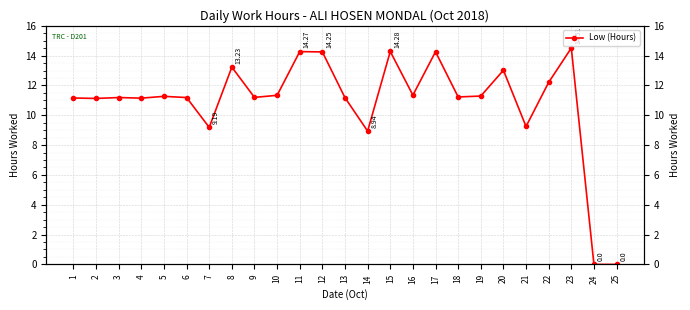

Rank the categories by value from lowest to highest.

24, 25, 14, 7, 21, 2, 4, 1, 13, 3, 6, 9, 18, 5, 19, 10, 16, 22, 20, 8, 12, 17, 11, 15, 23